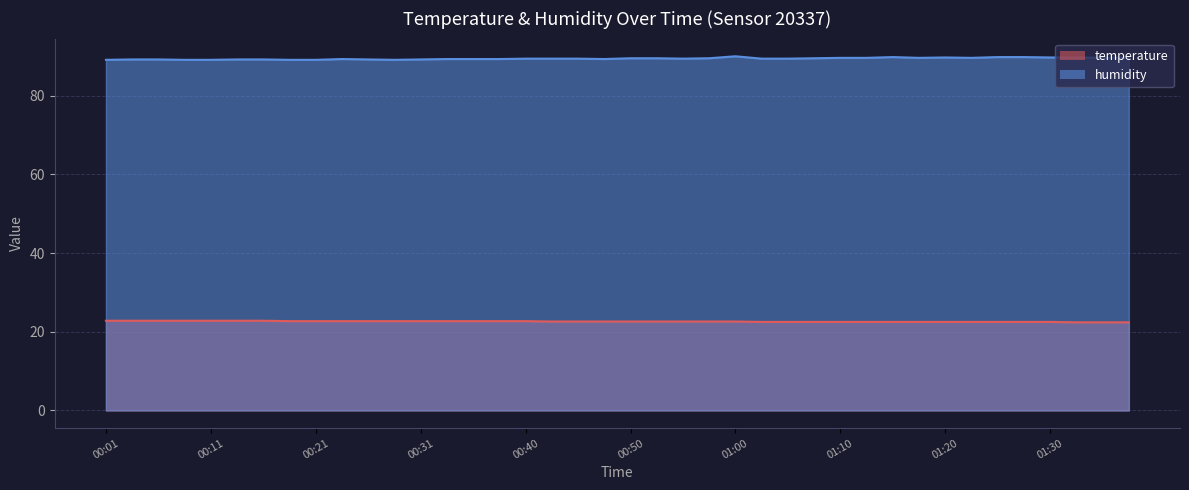

Which series has the largest range (max minus min)?

humidity